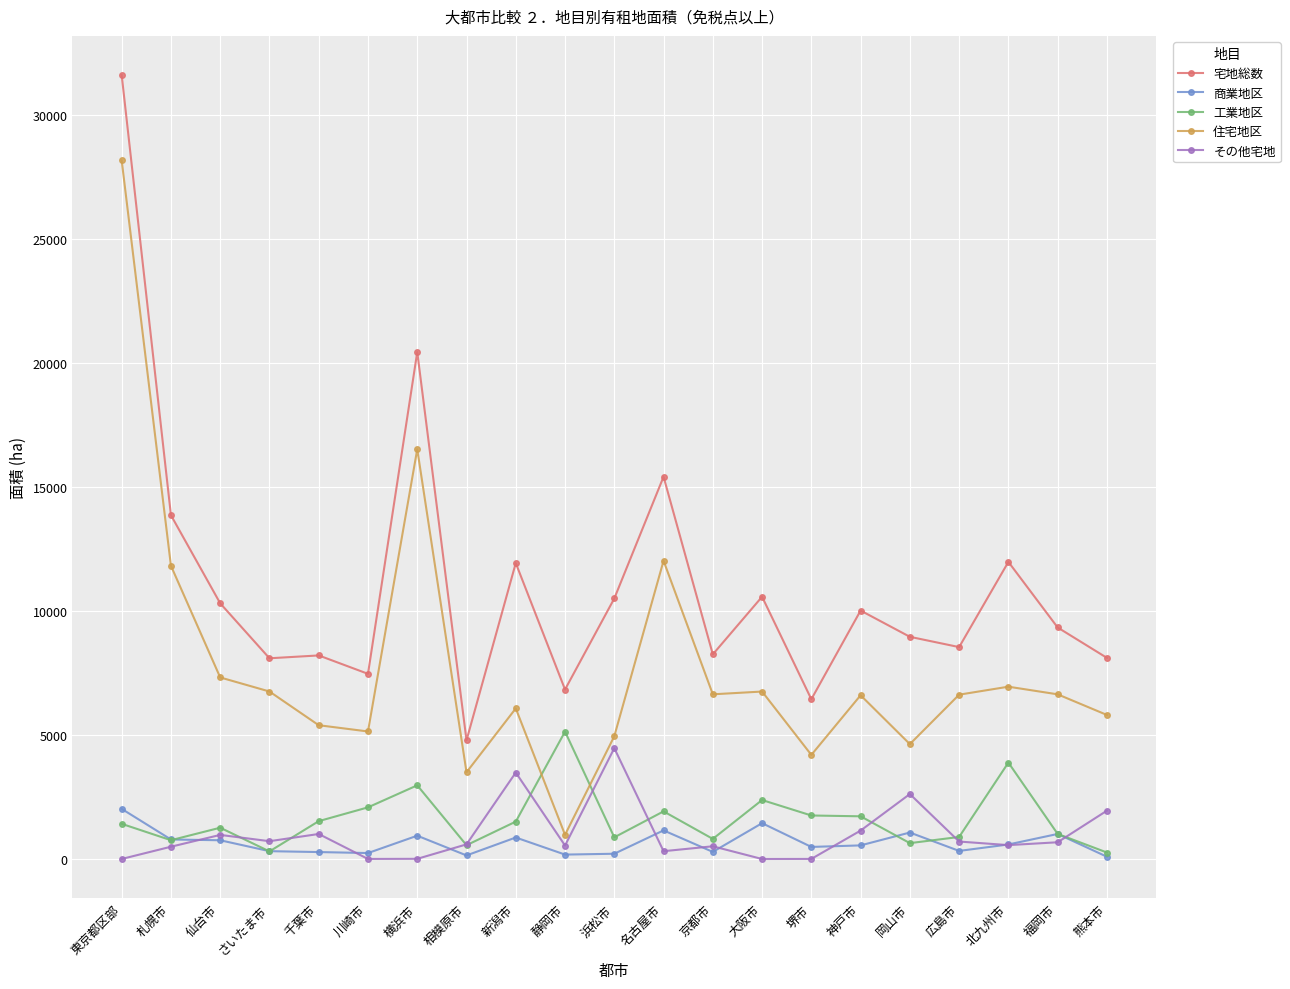

Does the chart have visible grid lines?

Yes